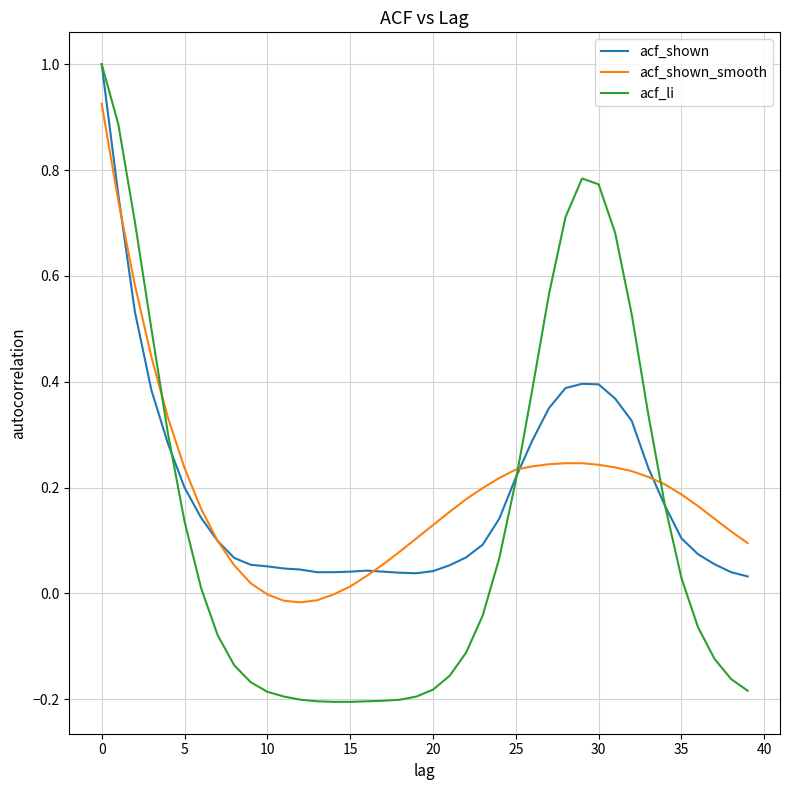

What is the sum of all acf_shown_smooth values?

7.8